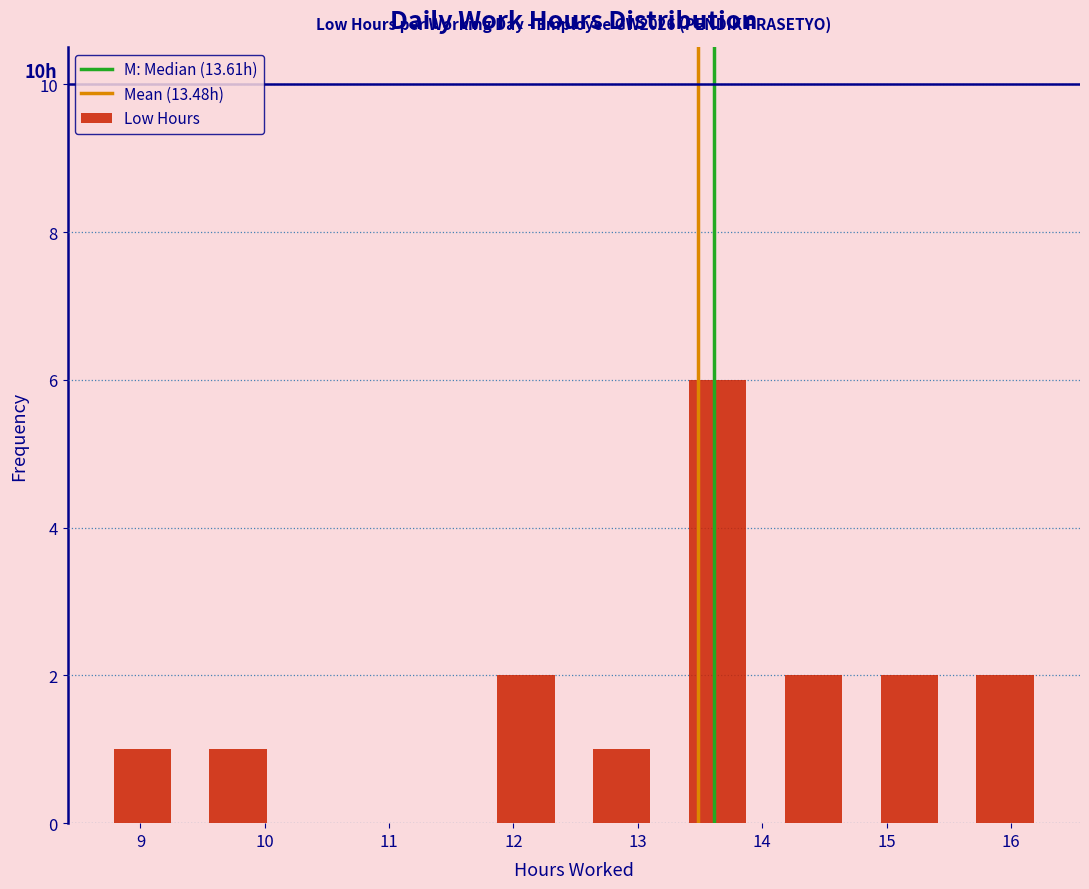

Over which range of the x-axis is the bar tallest?

13.3 to 14.0